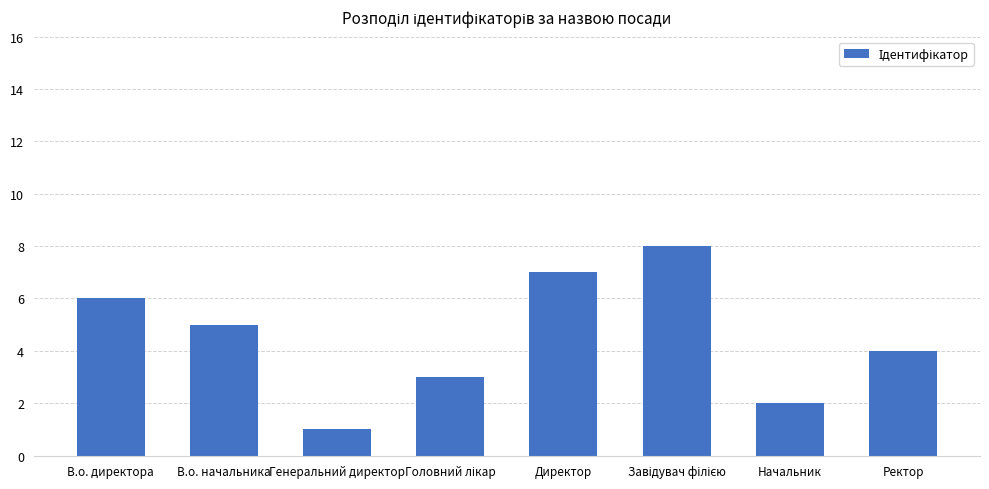

What is the change in value from Генеральний директор to Начальник?

+1